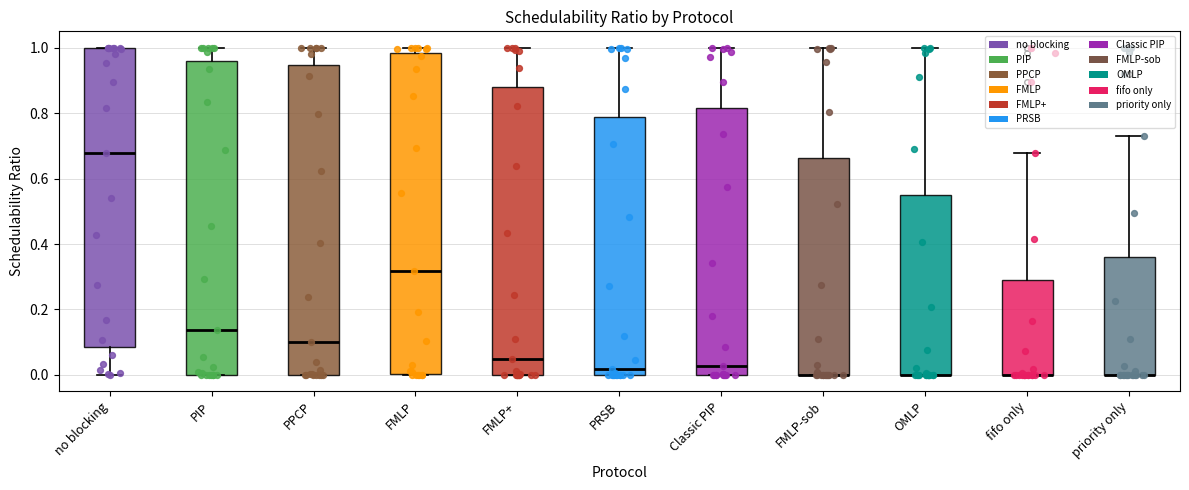

Reading left to right, transcribe this box plot: for each box, give where its median line is, the range the box spans, and where its two whiskers end, as read against the y-axis. The values are not printed on the chart, so give them approximately, as read against the axis.

no blocking: median 0.68, box 0.08 to 1.00, whiskers 0.00 to 1.00
PIP: median 0.14, box 0.00 to 0.96, whiskers 0.00 to 1.00
PPCP: median 0.10, box 0.00 to 0.94, whiskers 0.00 to 1.00
FMLP: median 0.32, box 0.00 to 0.98, whiskers 0.00 to 1.00
FMLP+: median 0.04, box 0.00 to 0.88, whiskers 0.00 to 1.00
PRSB: median 0.02, box 0.00 to 0.78, whiskers 0.00 to 1.00
Classic PIP: median 0.02, box 0.00 to 0.82, whiskers 0.00 to 1.00
FMLP-sob: median 0.00 (drawn on the box's lower edge), box 0.00 to 0.66, whiskers 0.00 to 1.00
OMLP: median 0.00 (drawn on the box's lower edge), box 0.00 to 0.54, whiskers 0.00 to 1.00
fifo only: median 0.00 (drawn on the box's lower edge), box 0.00 to 0.30, whiskers 0.00 to 0.68
priority only: median 0.00 (drawn on the box's lower edge), box 0.00 to 0.36, whiskers 0.00 to 0.72